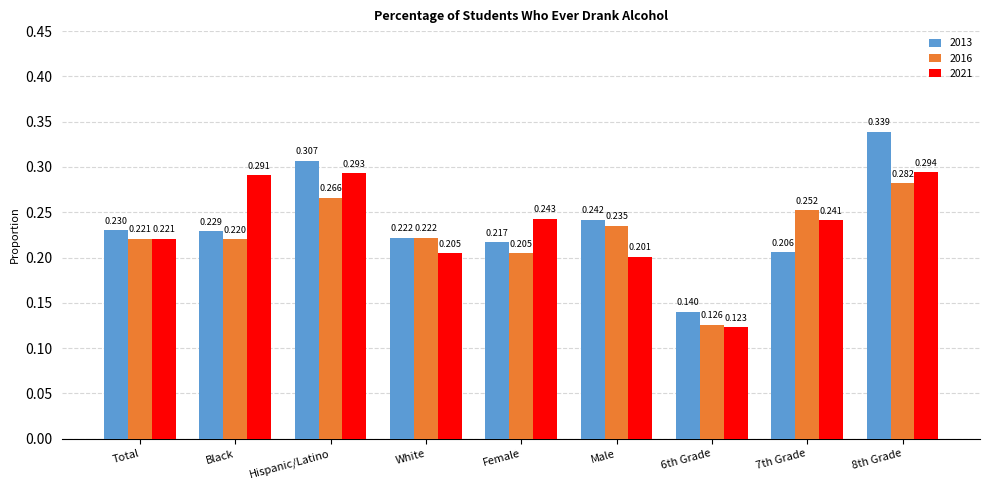

Is the value of 2013 at Hispanic/Latino greater than the value of 2016 at 6th Grade?

Yes